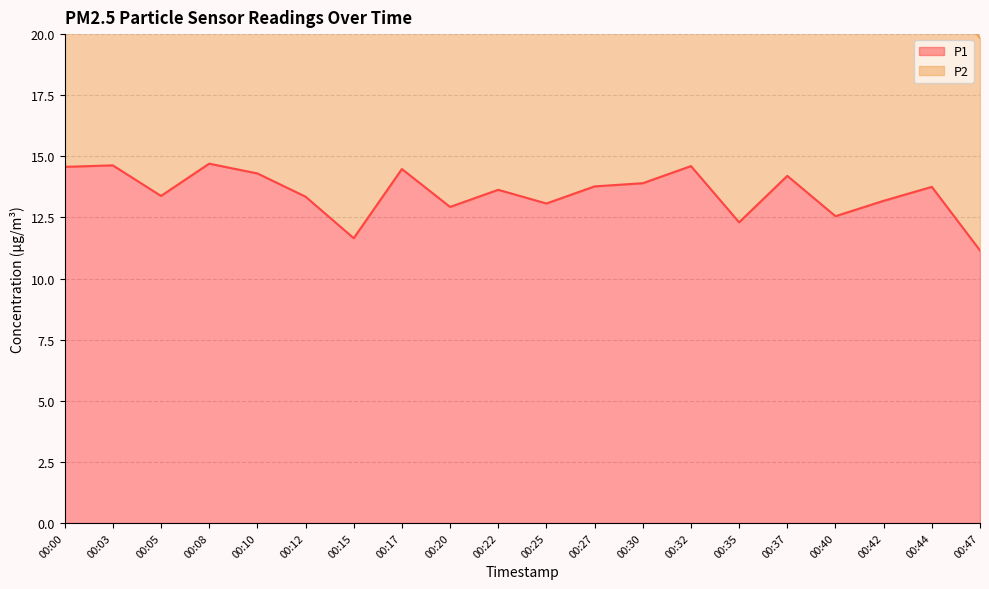

Rank the categories by value from highest to lowest.

00:08, 00:03, 00:32, 00:00, 00:17, 00:10, 00:37, 00:30, 00:27, 00:44, 00:22, 00:05, 00:12, 00:42, 00:25, 00:20, 00:40, 00:35, 00:15, 00:47